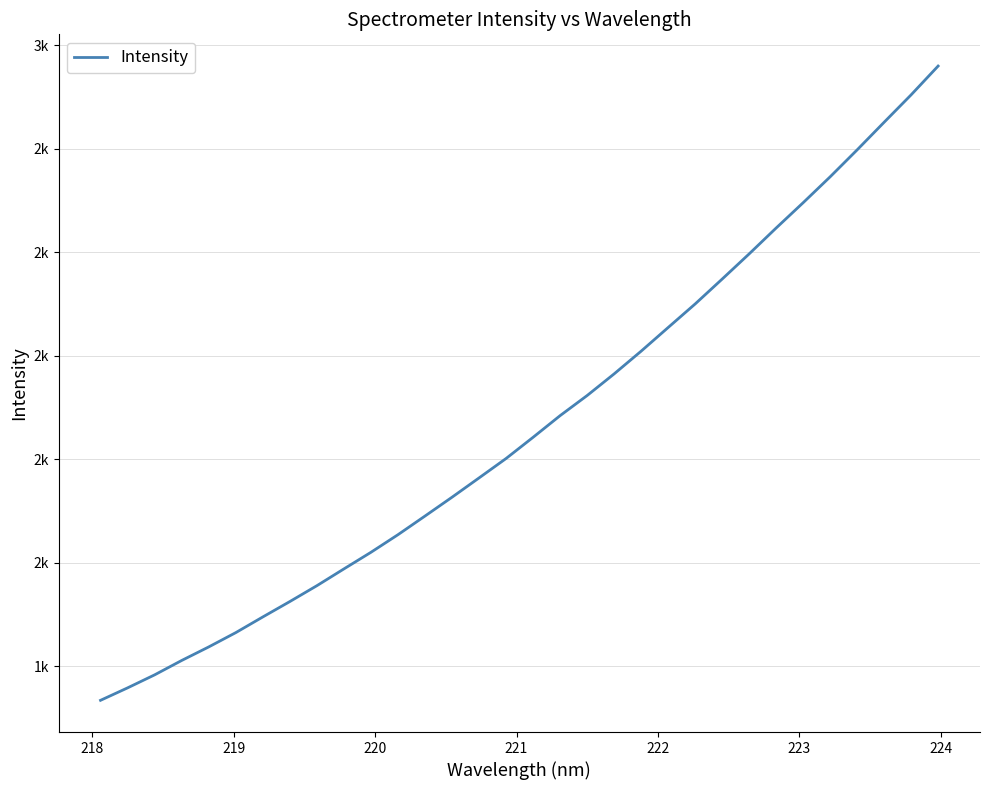

Is this an area chart (filled region under the line)?

No